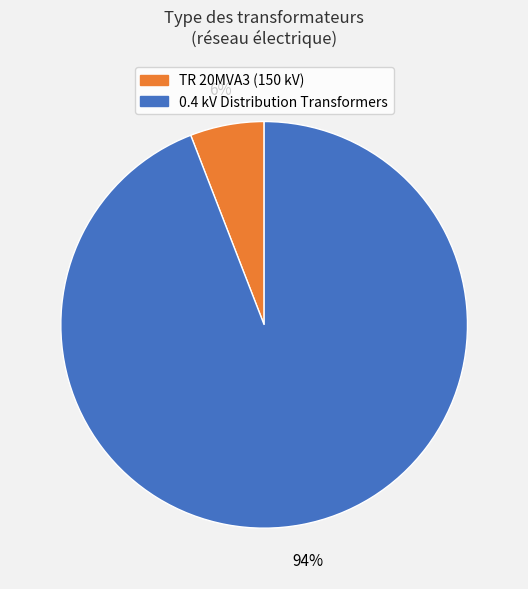

Is there a majority slice in this chart?

Yes